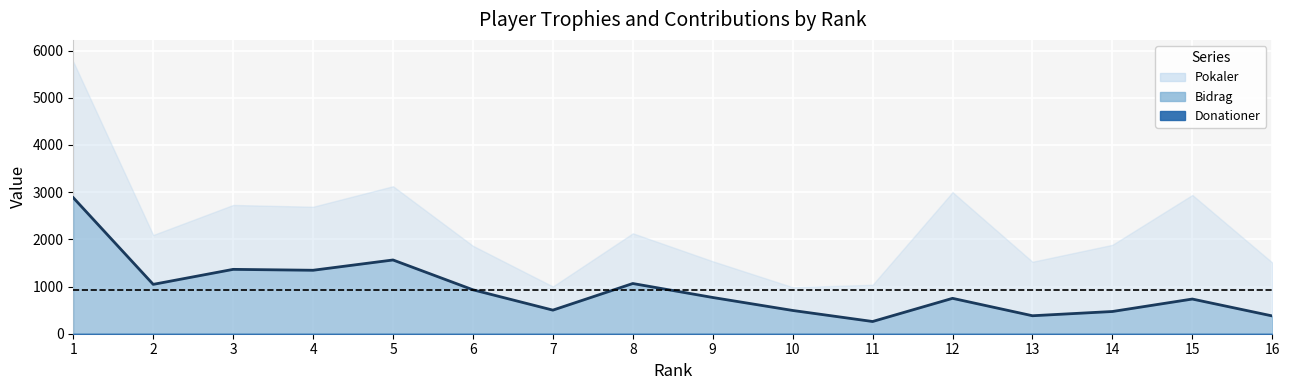

What is the value of the 11th point from the left?

259